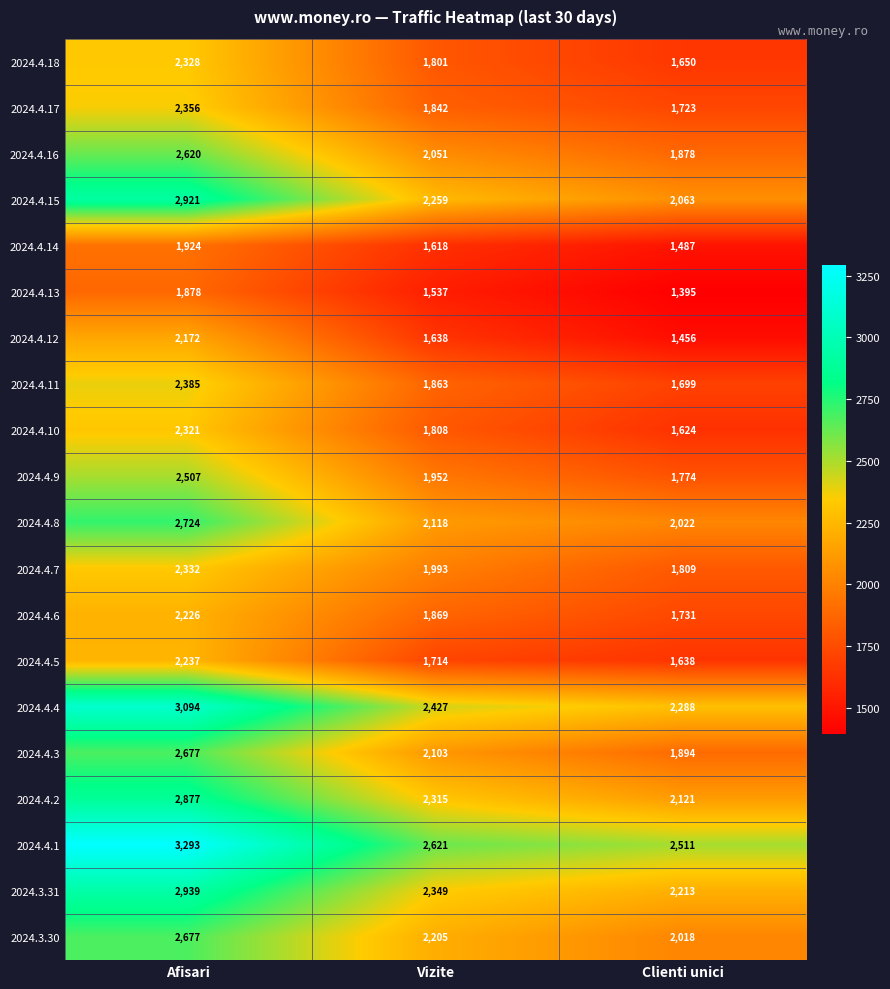

Rank the series at Clienti unici from highest to lowest value.

2024.4.1, 2024.4.4, 2024.3.31, 2024.4.2, 2024.4.15, 2024.4.8, 2024.3.30, 2024.4.3, 2024.4.16, 2024.4.7, 2024.4.9, 2024.4.6, 2024.4.17, 2024.4.11, 2024.4.18, 2024.4.5, 2024.4.10, 2024.4.14, 2024.4.12, 2024.4.13